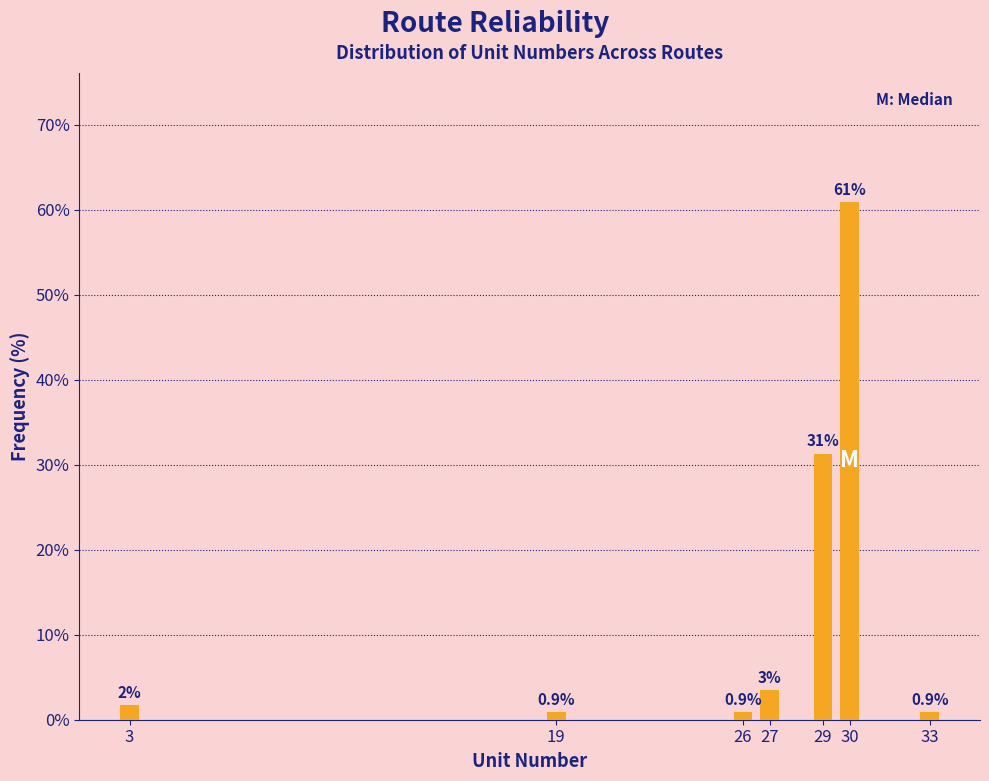

The value at 29 is 31.3. True or false?

True